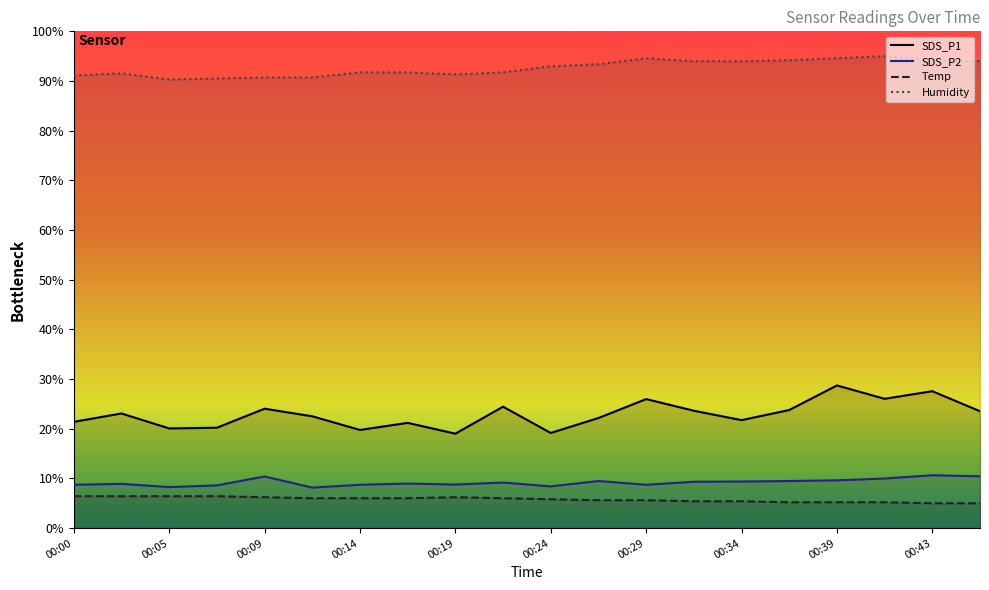

What is the total value across all series at 00:14?

126.2